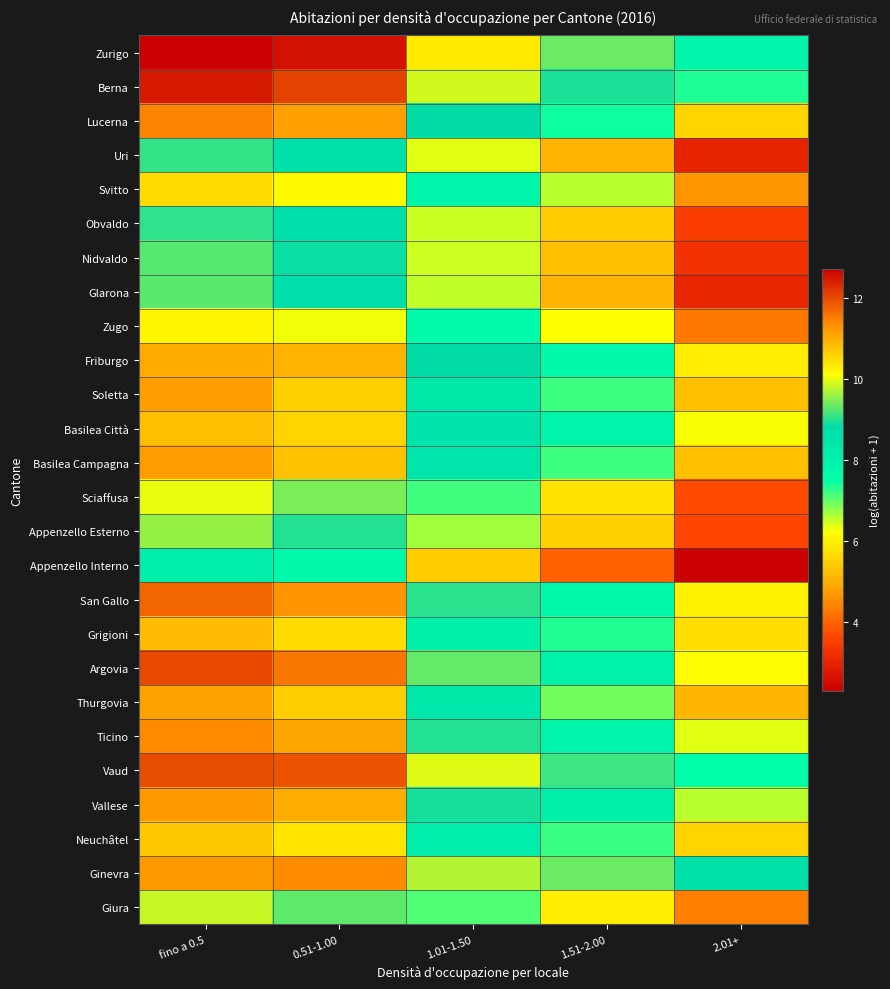

Reading left to right, extract all data points from this chart.

Zurigo: fino a 0.5=12.7	0.51-1.00=12.6	1.01-1.50=10.3	1.51-2.00=9.4	2.01+=7.9
Berna: fino a 0.5=12.5	0.51-1.00=12.1	1.01-1.50=9.9	1.51-2.00=8.9	2.01+=7.4
Lucerna: fino a 0.5=11.5	0.51-1.00=11.1	1.01-1.50=8.8	1.51-2.00=7.4	2.01+=5.6
Uri: fino a 0.5=9.1	0.51-1.00=8.6	1.01-1.50=6.4	1.51-2.00=5.1	2.01+=3.0
Svitto: fino a 0.5=10.5	0.51-1.00=10.2	1.01-1.50=7.9	1.51-2.00=6.6	2.01+=4.6
Obvaldo: fino a 0.5=9.0	0.51-1.00=8.7	1.01-1.50=6.5	1.51-2.00=5.4	2.01+=3.5
Nidvaldo: fino a 0.5=9.3	0.51-1.00=8.9	1.01-1.50=6.5	1.51-2.00=5.3	2.01+=3.3
Glarona: fino a 0.5=9.3	0.51-1.00=8.7	1.01-1.50=6.5	1.51-2.00=5.1	2.01+=3.0
Zugo: fino a 0.5=10.2	0.51-1.00=10.0	1.01-1.50=7.6	1.51-2.00=6.2	2.01+=4.3
Friburgo: fino a 0.5=11.0	0.51-1.00=10.9	1.01-1.50=8.8	1.51-2.00=7.8	2.01+=5.9
Soletta: fino a 0.5=11.2	0.51-1.00=10.6	1.01-1.50=8.4	1.51-2.00=7.2	2.01+=5.3
Basilea Città: fino a 0.5=10.8	0.51-1.00=10.6	1.01-1.50=8.6	1.51-2.00=7.9	2.01+=6.2
Basilea Campagna: fino a 0.5=11.2	0.51-1.00=10.8	1.01-1.50=8.5	1.51-2.00=7.2	2.01+=5.3
Sciaffusa: fino a 0.5=10.0	0.51-1.00=9.4	1.01-1.50=7.2	1.51-2.00=5.8	2.01+=3.7
Appenzello Esterno: fino a 0.5=9.6	0.51-1.00=9.0	1.01-1.50=6.7	1.51-2.00=5.5	2.01+=3.6
Appenzello Interno: fino a 0.5=8.2	0.51-1.00=7.8	1.01-1.50=5.4	1.51-2.00=4.0	2.01+=2.3
San Gallo: fino a 0.5=11.7	0.51-1.00=11.3	1.01-1.50=9.0	1.51-2.00=7.8	2.01+=6.0
Grigioni: fino a 0.5=10.8	0.51-1.00=10.5	1.01-1.50=8.1	1.51-2.00=7.3	2.01+=5.7
Argovia: fino a 0.5=12.0	0.51-1.00=11.6	1.01-1.50=9.3	1.51-2.00=8.0	2.01+=6.2
Thurgovia: fino a 0.5=11.1	0.51-1.00=10.7	1.01-1.50=8.3	1.51-2.00=6.9	2.01+=5.1
Ticino: fino a 0.5=11.4	0.51-1.00=11.1	1.01-1.50=9.0	1.51-2.00=7.9	2.01+=6.4
Vaud: fino a 0.5=12.0	0.51-1.00=11.9	1.01-1.50=9.9	1.51-2.00=9.1	2.01+=7.5
Vallese: fino a 0.5=11.2	0.51-1.00=11.0	1.01-1.50=8.9	1.51-2.00=8.1	2.01+=6.6
Neuchâtel: fino a 0.5=10.7	0.51-1.00=10.4	1.01-1.50=8.2	1.51-2.00=7.2	2.01+=5.6
Ginevra: fino a 0.5=11.2	0.51-1.00=11.4	1.01-1.50=9.7	1.51-2.00=9.4	2.01+=8.6
Giura: fino a 0.5=9.8	0.51-1.00=9.3	1.01-1.50=7.1	1.51-2.00=6.0	2.01+=4.4